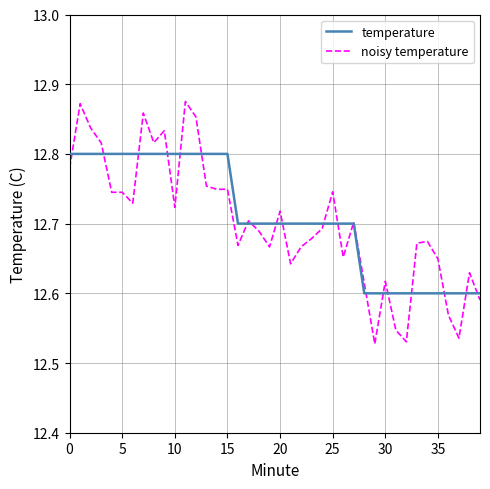

True or false: temperature and noisy temperature intersect in this chart.

True